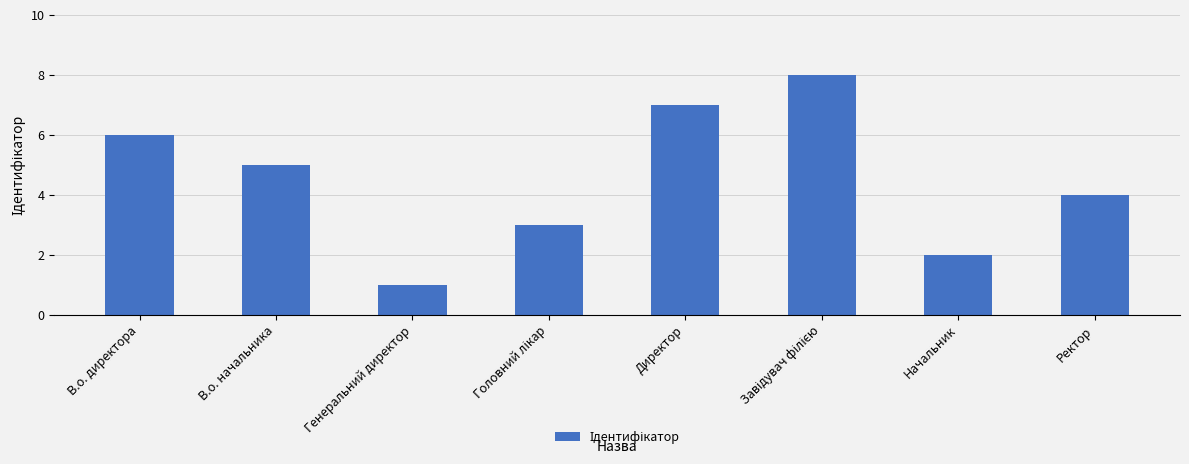

Reading left to right, transcribe all the data shown in this chart.

6	5	1	3	7	8	2	4